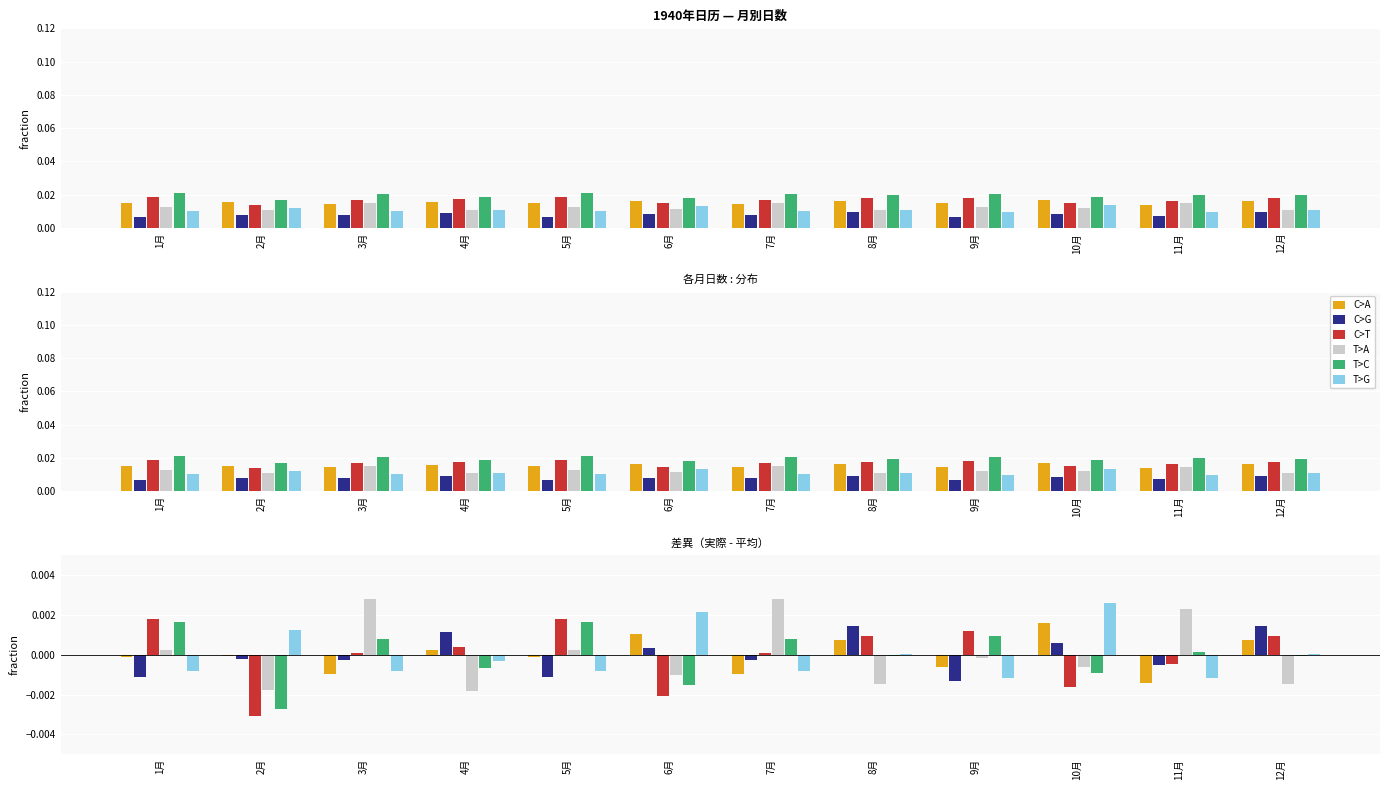

Between 11月 and 6月, which is larger?

6月